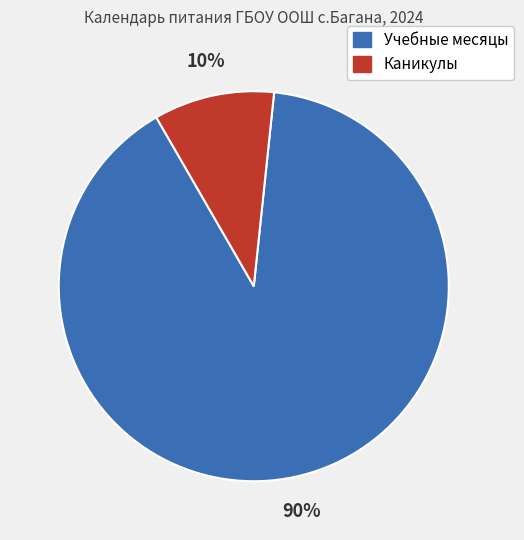

To the nearest percent, what is the difference between the largest and smallest slice percentages?

80%